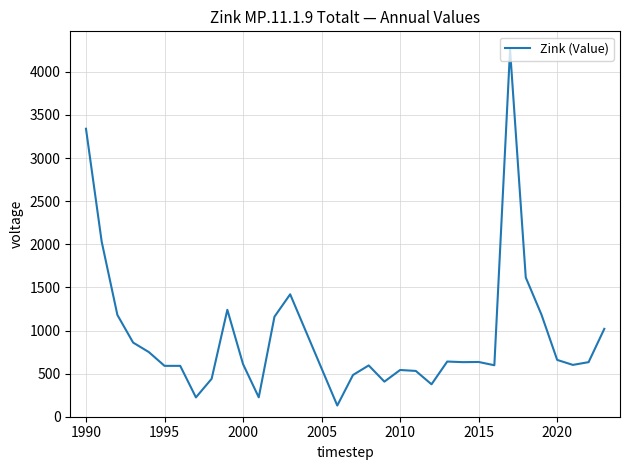

What is the difference between the maximum and minimum values?

4127